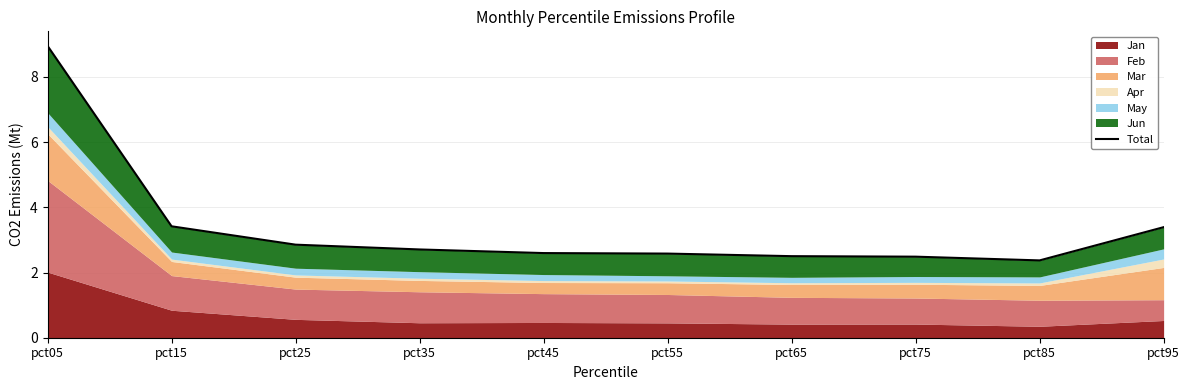

Rank the categories by value from highest to lowest.

pct05, pct15, pct95, pct25, pct35, pct45, pct55, pct65, pct75, pct85